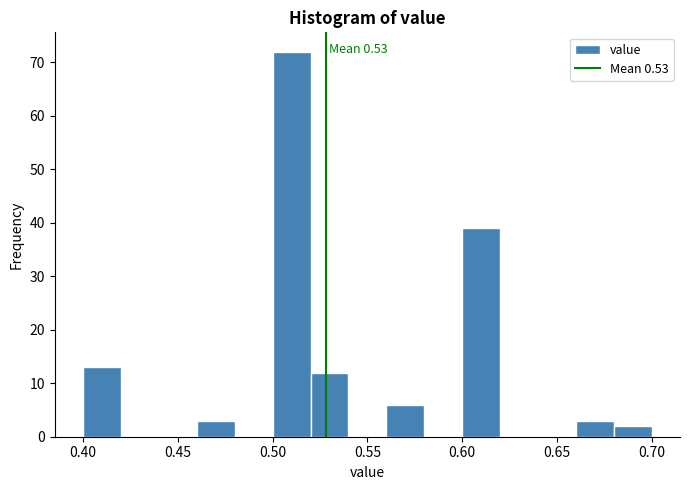

Which range on the x-axis has the tallest bar?

0.50 to 0.52